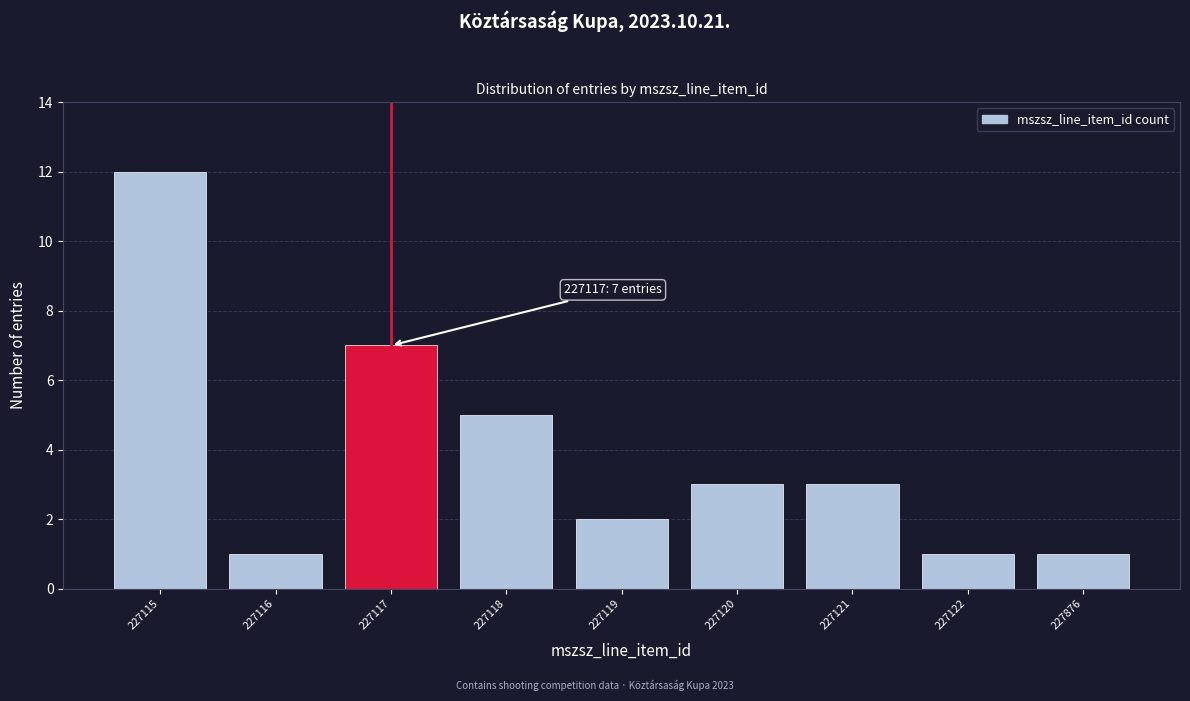

Reading left to right, list all the values displayed in this chart.

12	1	7	5	2	3	3	1	1